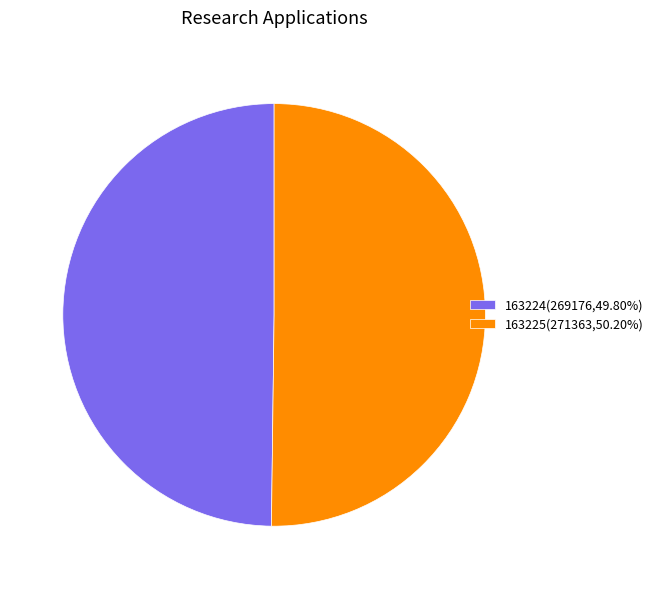

Do 163224(269176,49.80%) and 163225(271363,50.20%) together represent more than half of the pie?

Yes